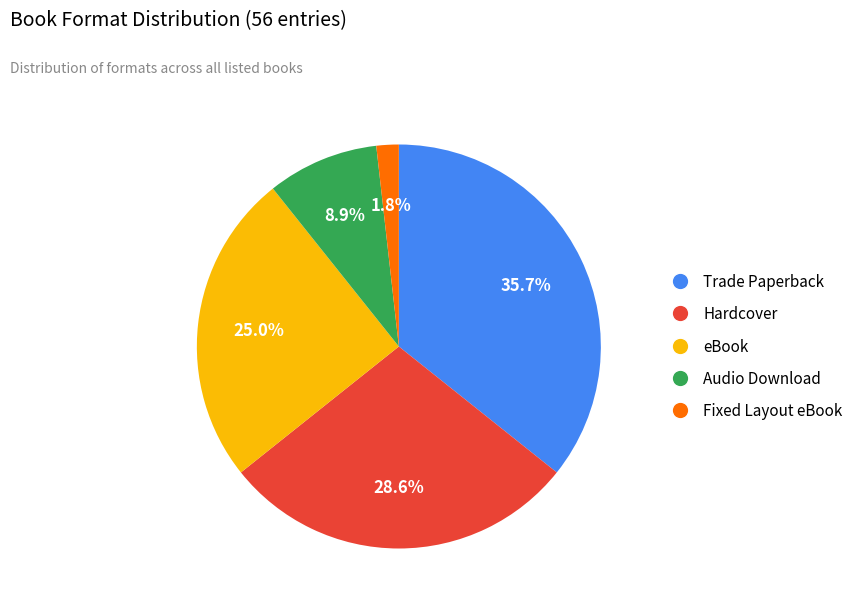

How many segments does this pie chart have?

5